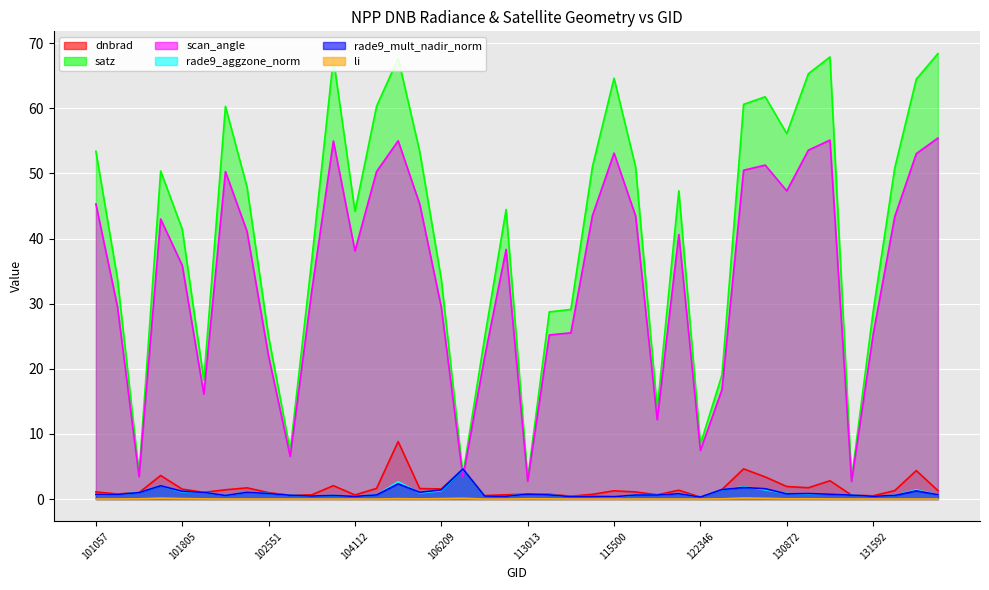

The value of li at 102056 is 0.0. True or false?

True